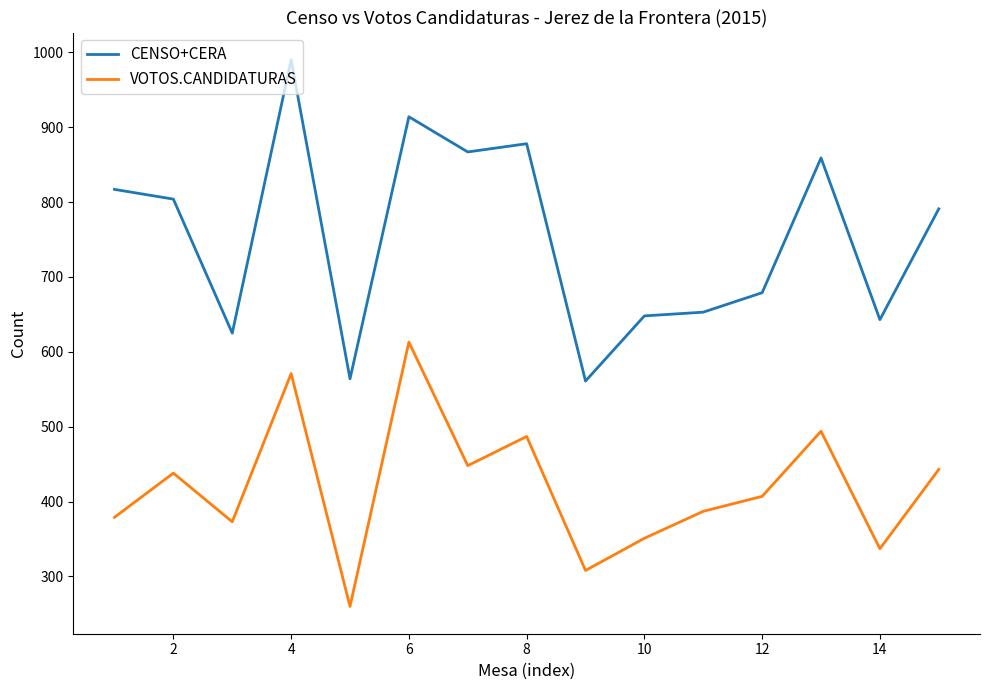

What is the minimum value for VOTOS.CANDIDATURAS?

260